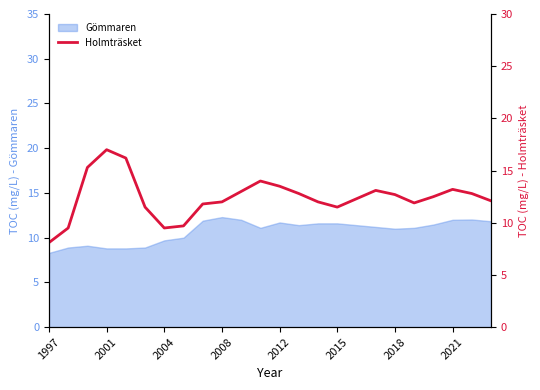

How many points are higher than both their immediate neighbors (excluding endpoints)?

4